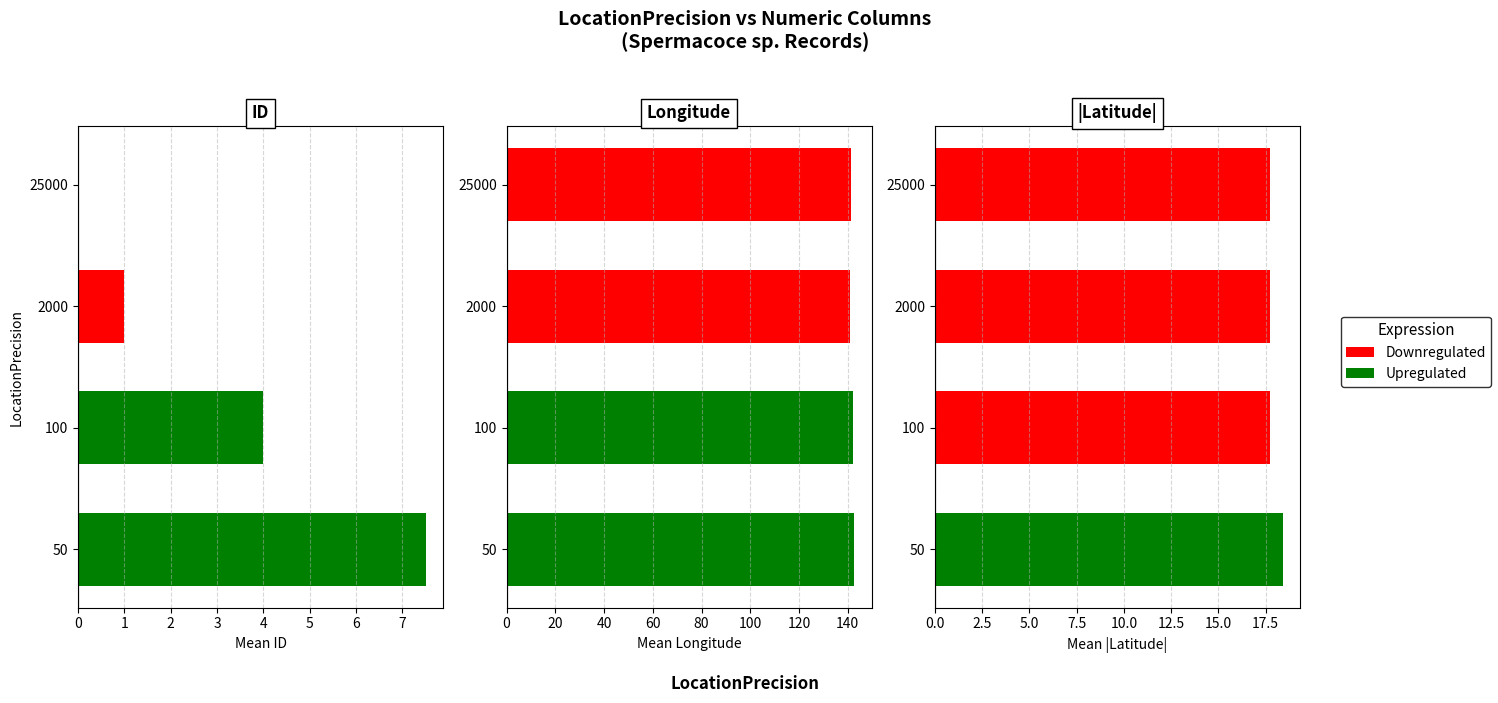

Are the bars horizontal?

Yes